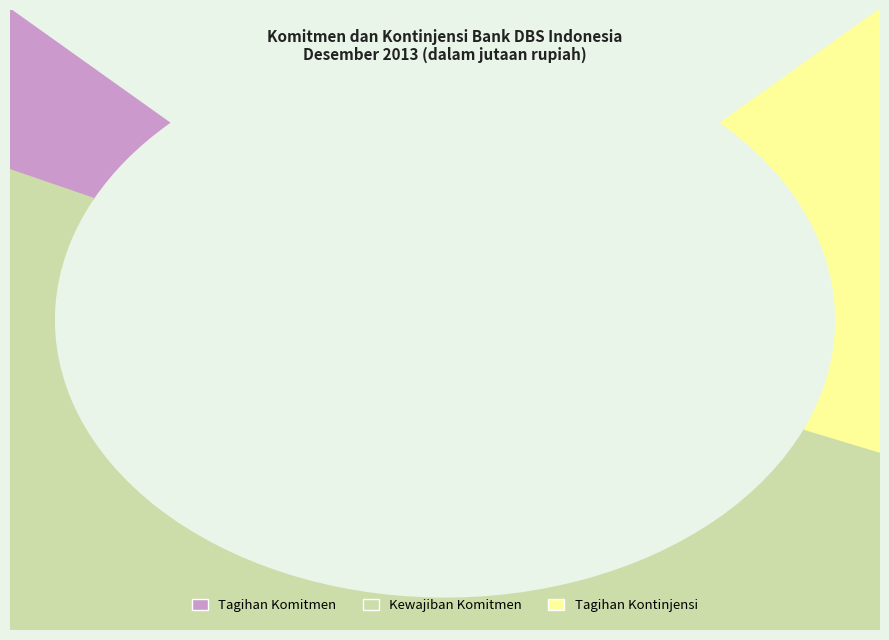

To the nearest percent, what is the difference between the TAGIHAN KOMITMEN and TAGIHAN KONTINJENSI slice percentages?

18%